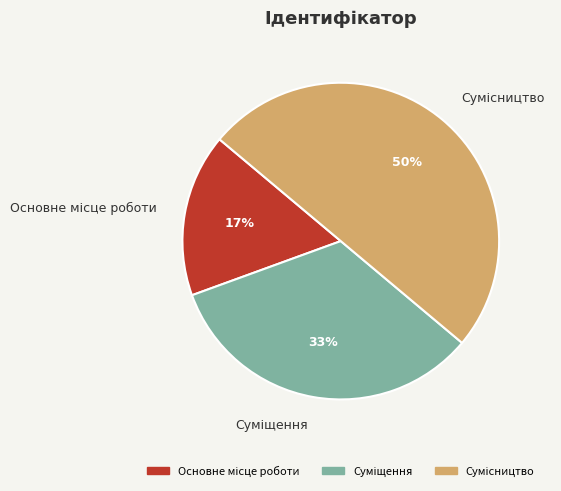

To the nearest percent, what is the average slice percentage?

33%